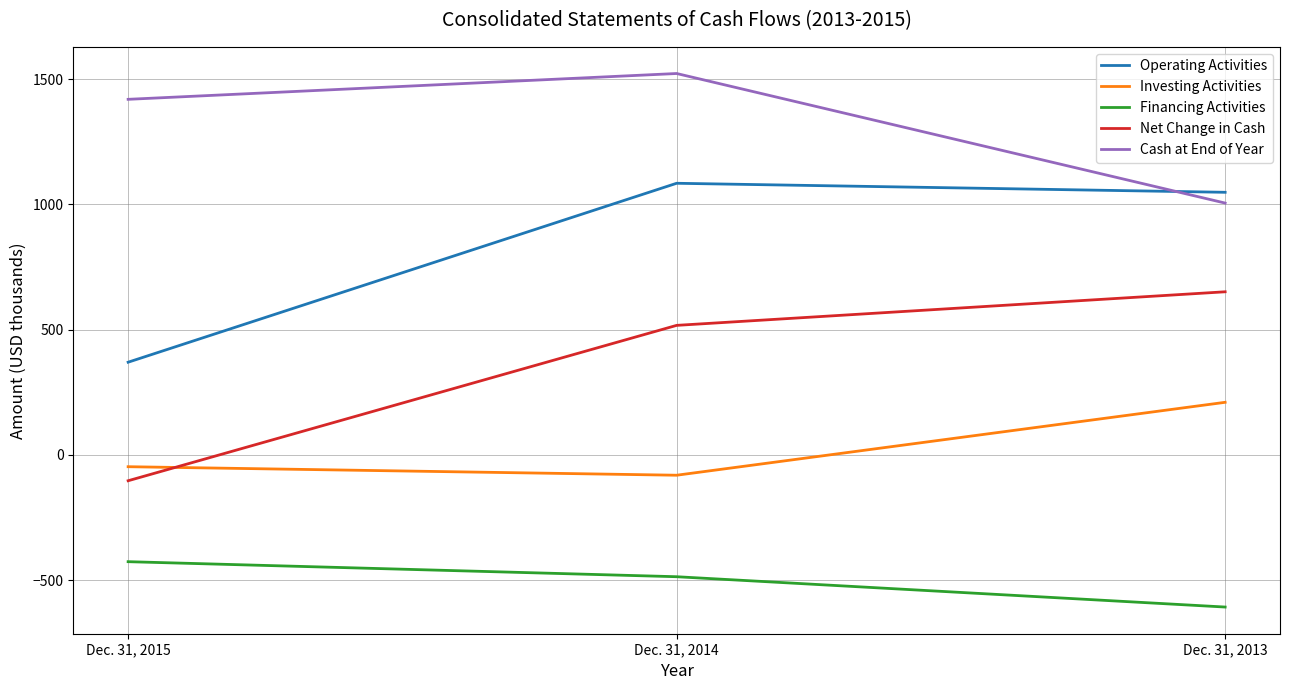

Count the number of categories in the chart.

3